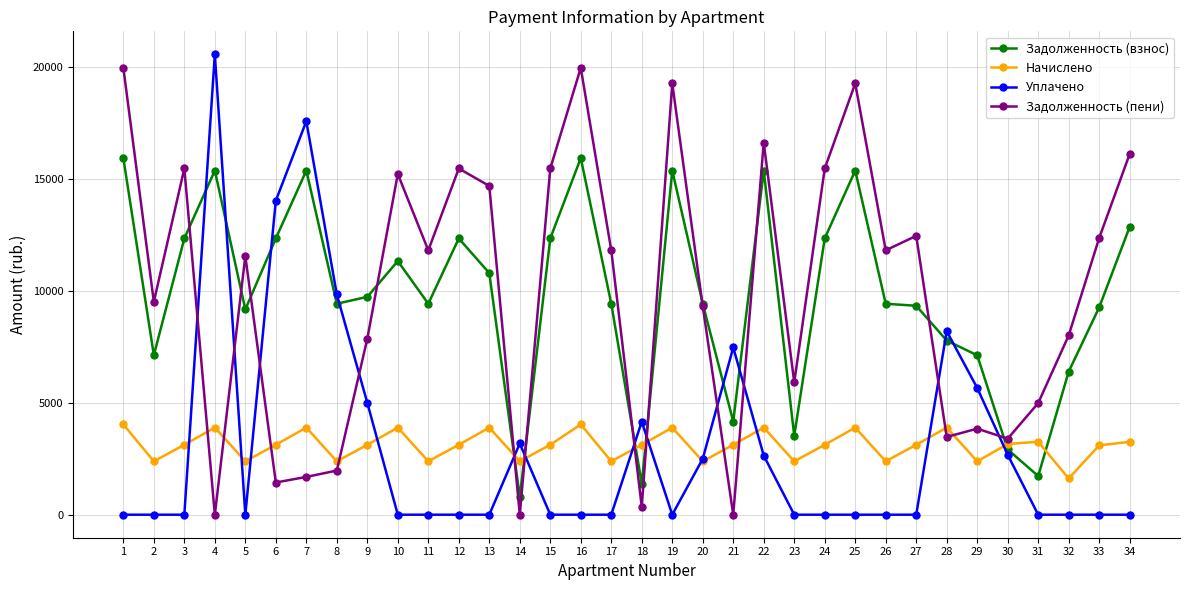

What is the total value across all series at 26?

23626.9